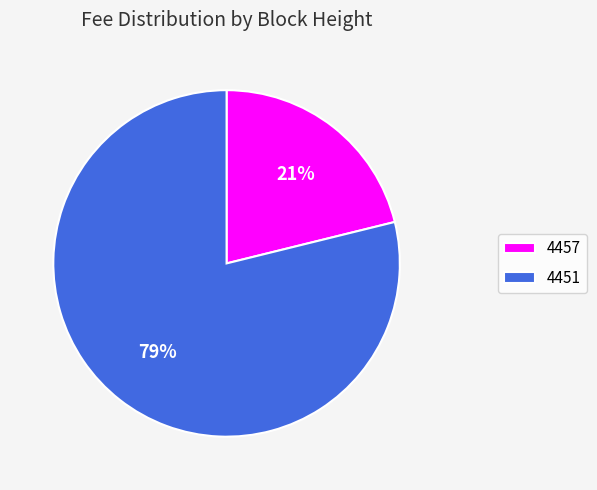

How many slices are in this pie chart?

2